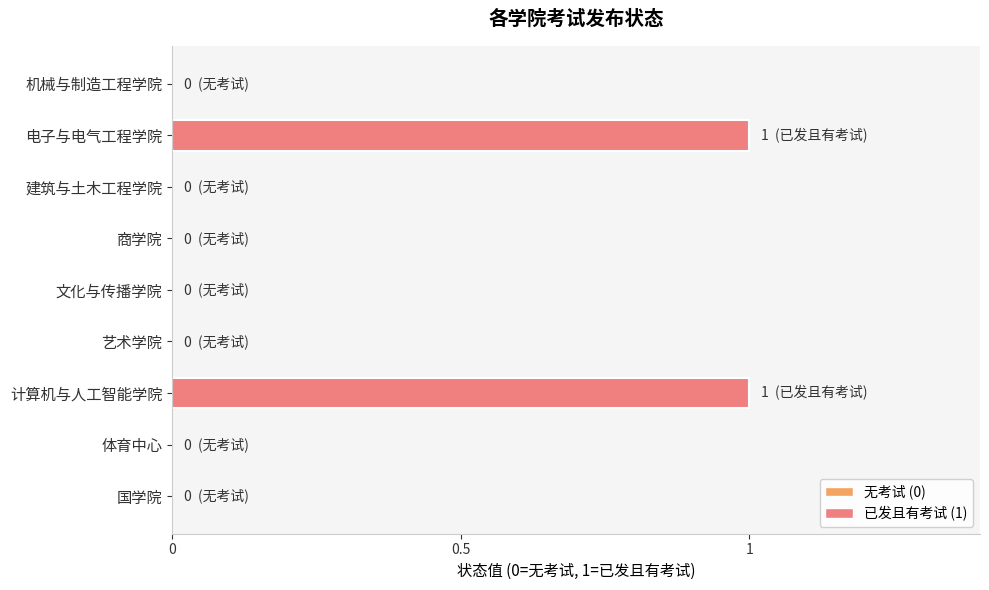

What is the sum of all values?

2